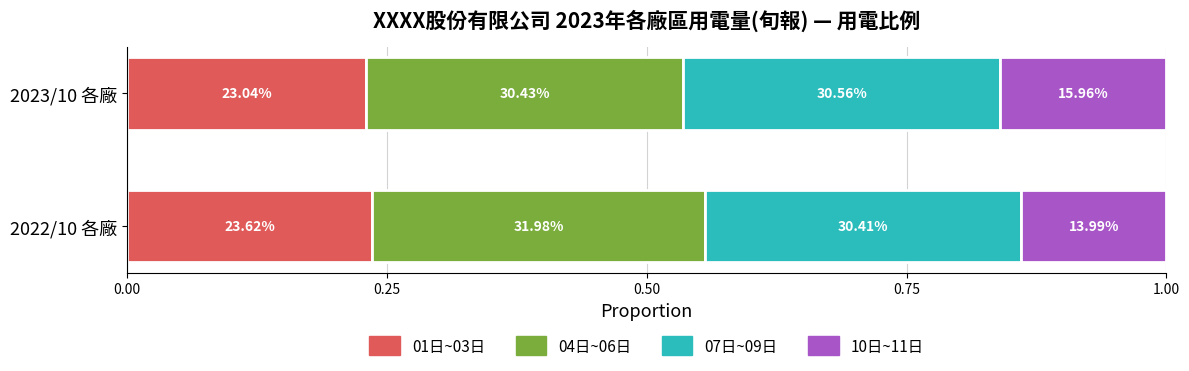

What are all the series names shown in the legend?

01日~03日, 04日~06日, 07日~09日, 10日~11日